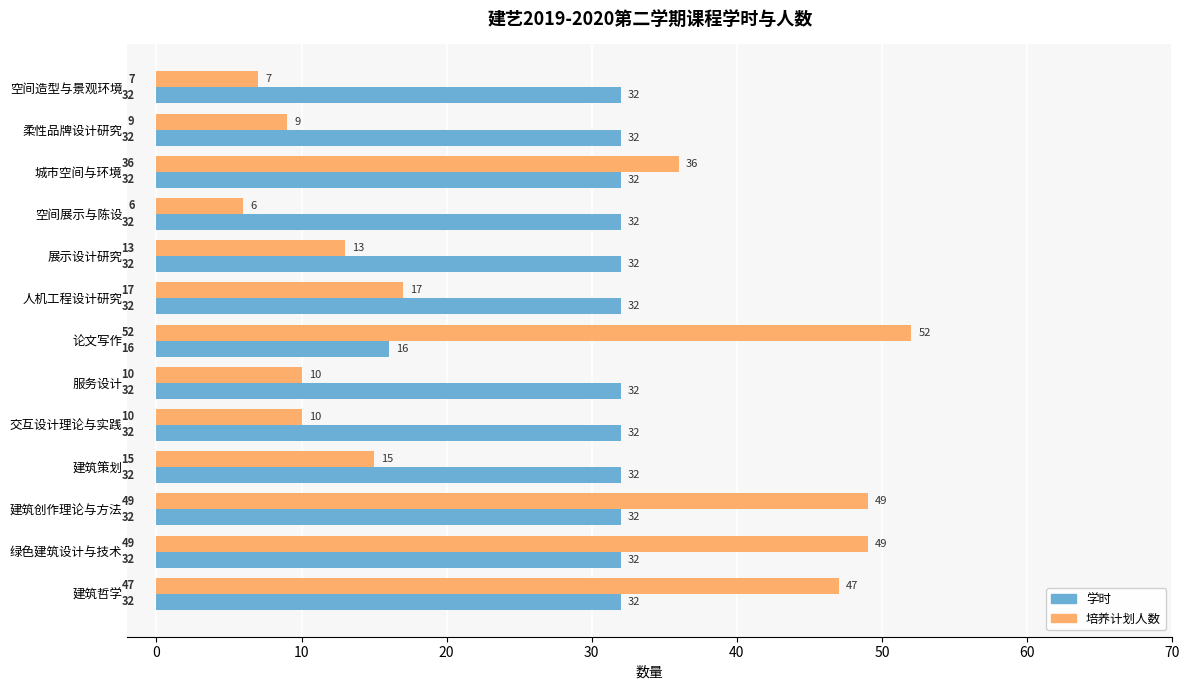

The value of 培养计划人数 at 交互设计理论与实践 is 10. True or false?

True